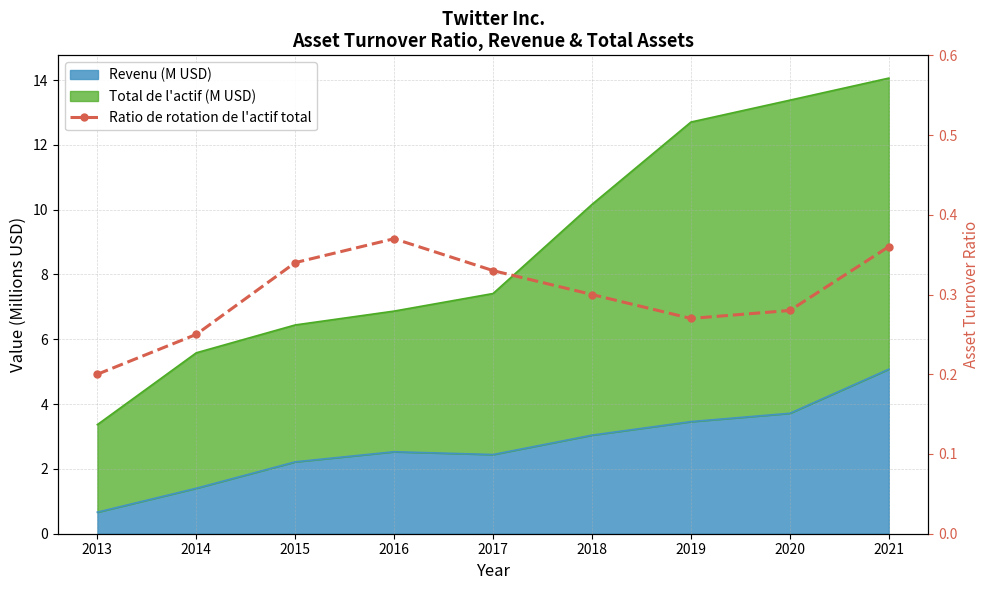

Where is the first local maximum?

2016